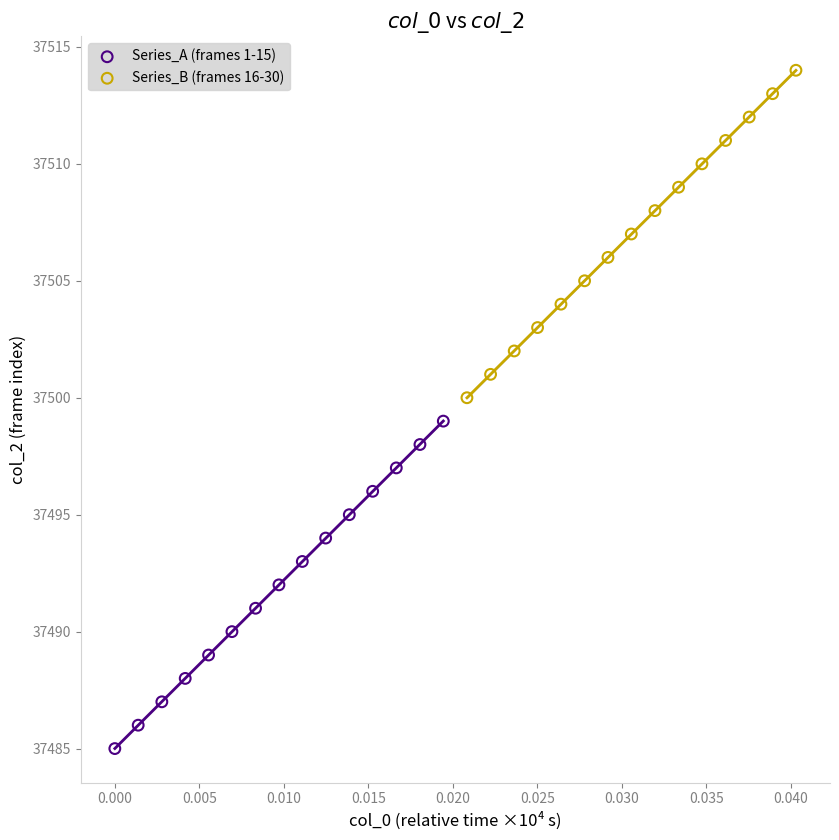

Which series reaches the maximum Y coordinate?

Series_B (frames 16-30)